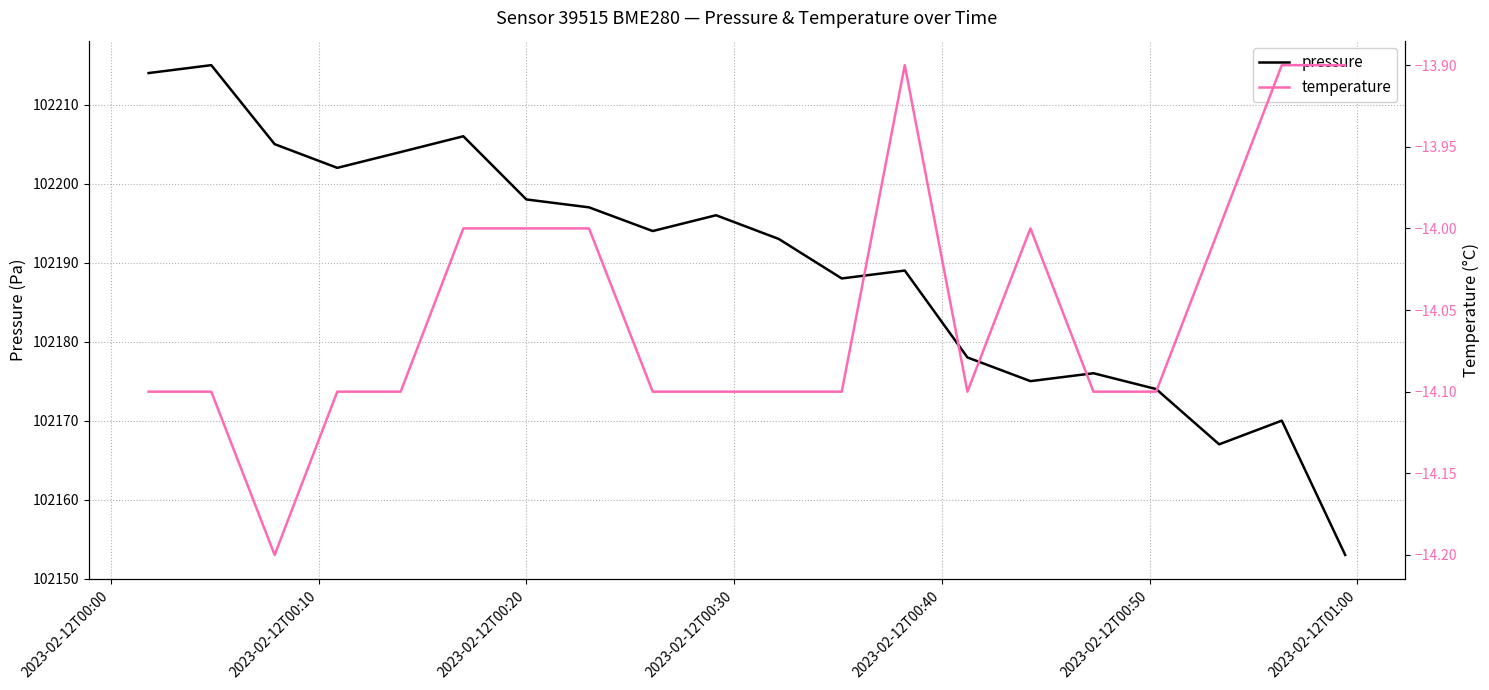

What are all the series names shown in the legend?

pressure, temperature